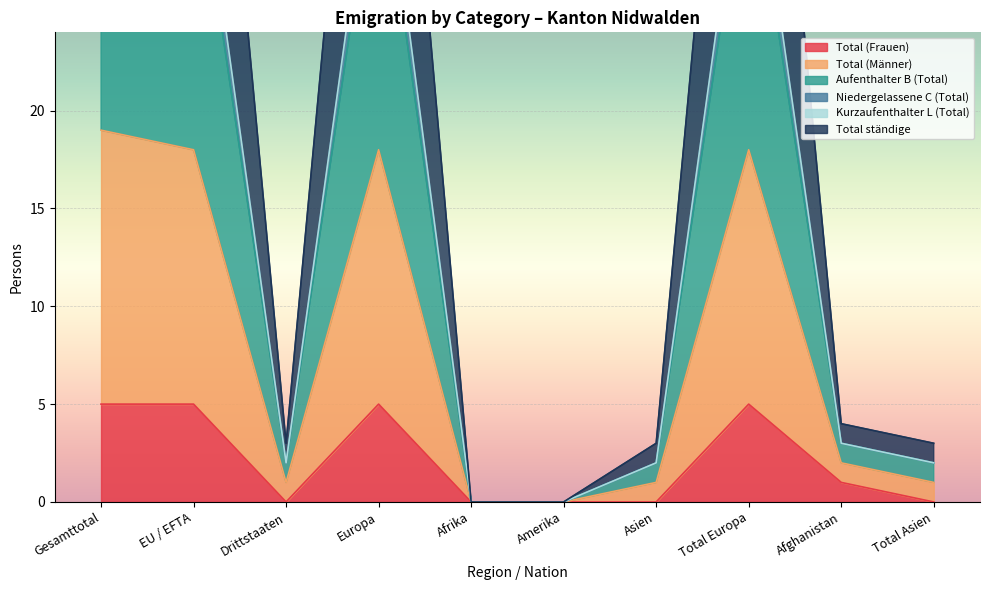

The Total (Frauen) series shows 0 at Asien. True or false?

True